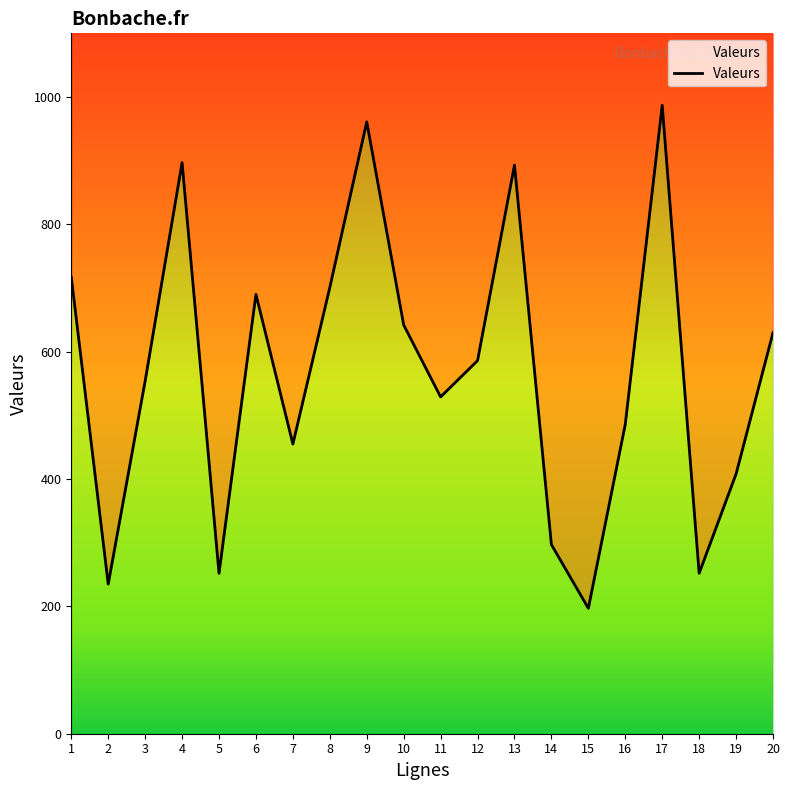

Reading left to right, extract all data points from this chart.

717	235	554	897	252	690	455	701	961	642	529	586	893	297	197	486	987	252	408	630